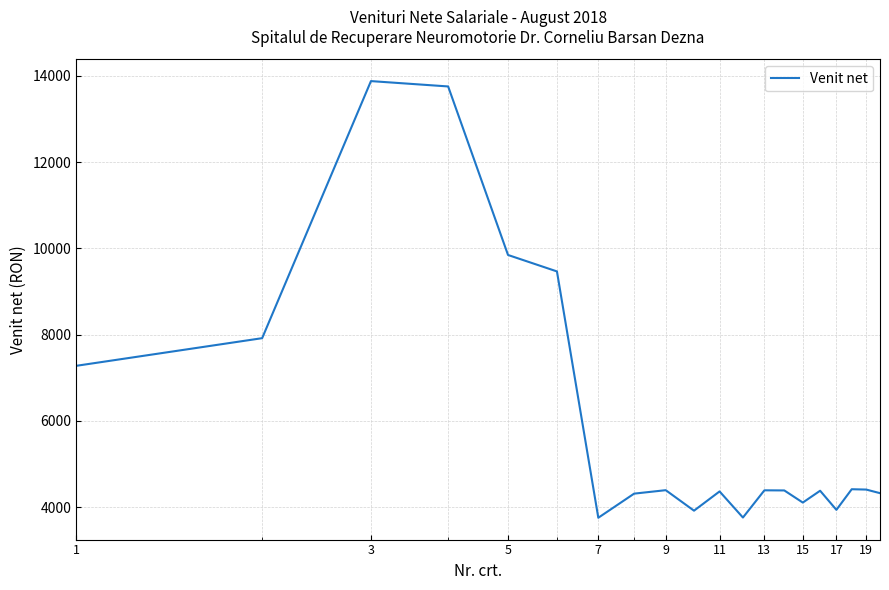

What is the smallest value displayed?

3755